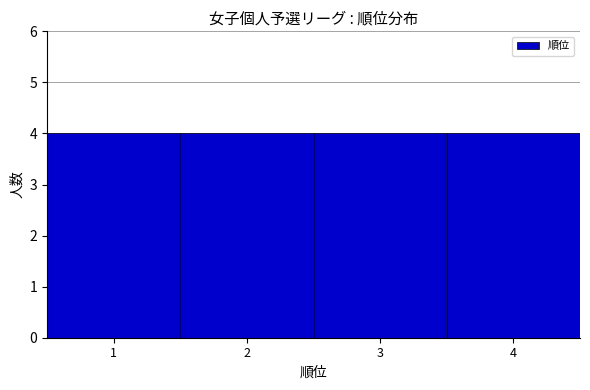

Reading left to right, transcribe this chart: for each bar, give the range it covers on the x-axis and its height. The values are not printed on the chart, so give them approximately, as read against the axis.

0.5 to 1.5: 4
1.5 to 2.5: 4
2.5 to 3.5: 4
3.5 to 4.5: 4